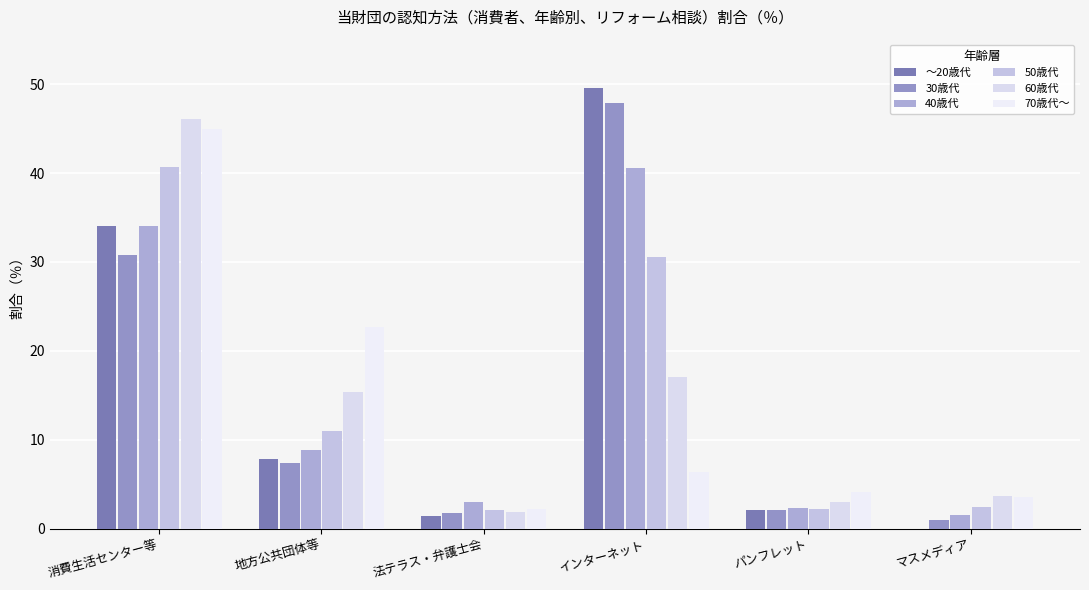

How many data points in 70歳代～ are above 6?

3